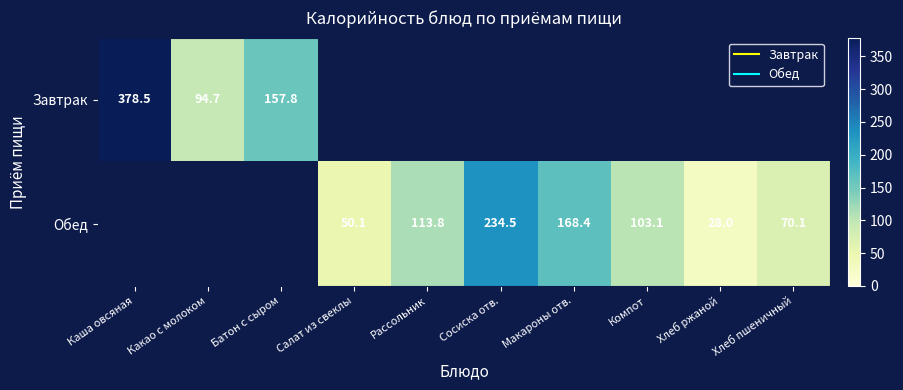

Which series has the largest range (max minus min)?

Завтрак